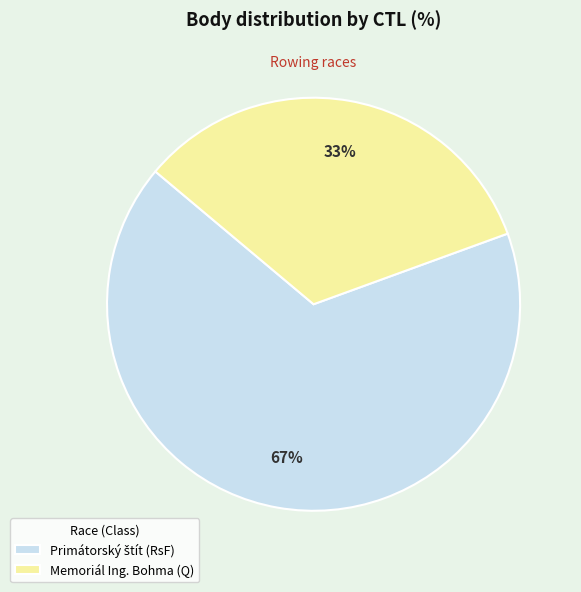

To the nearest percent, what is the average slice percentage?

50%